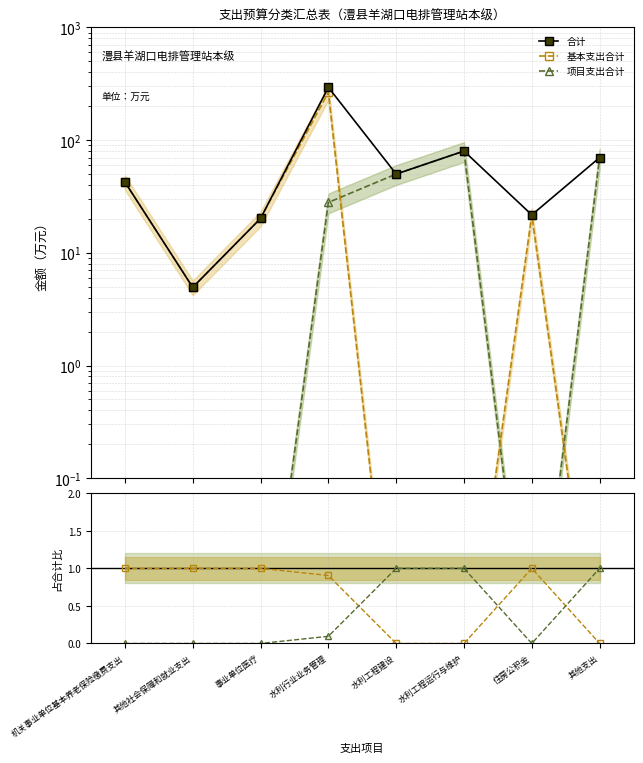

Where is 项目支出/合计 nearest to the value 0?

机关事业单位基本养老保险缴费支出